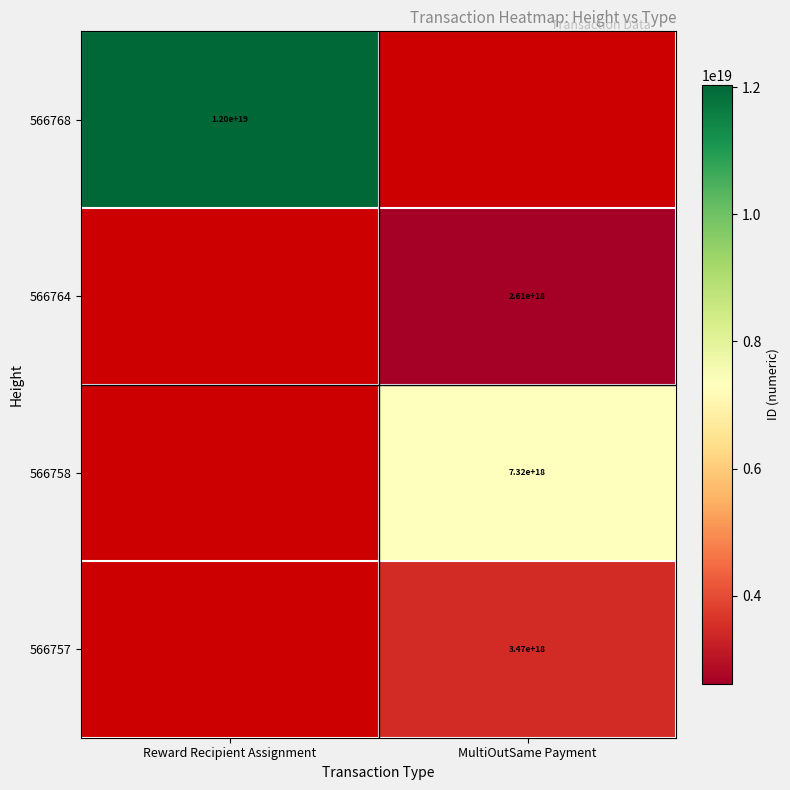

Is it true that 566768 equals 12000000000000000000 at Reward Recipient Assignment?

True